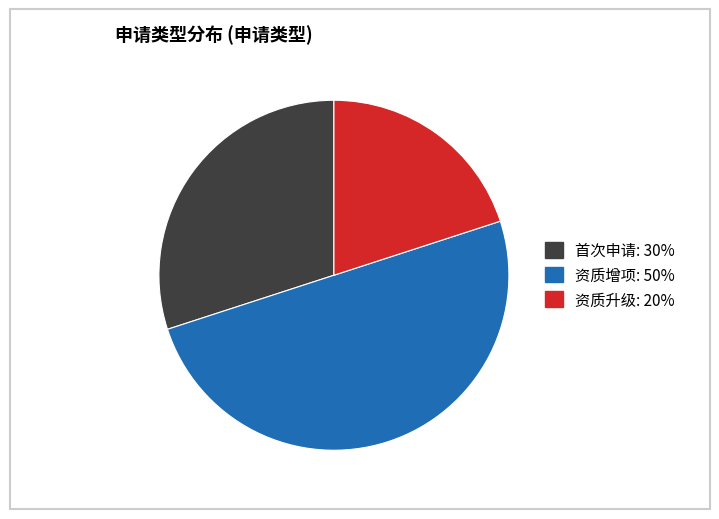

Which has a higher value, 首次申请 or 资质升级?

首次申请